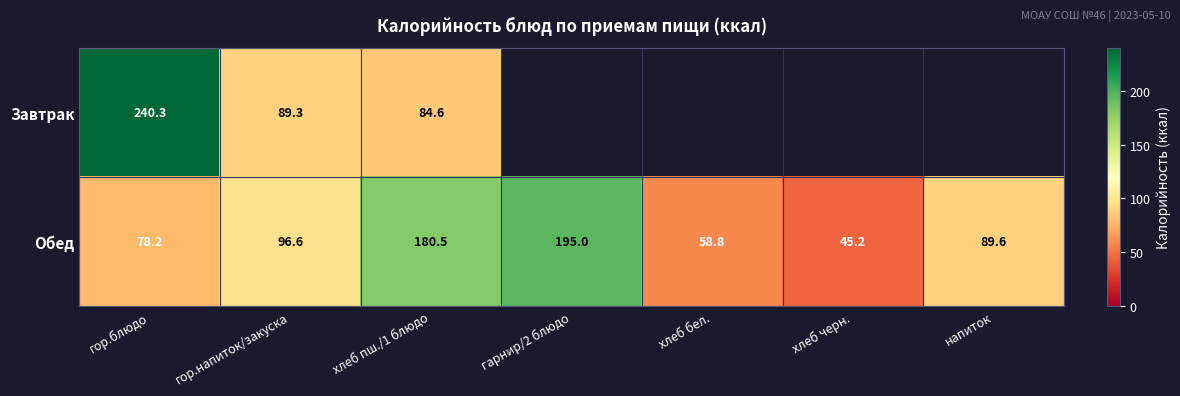

The value of Обед at хлеб черн. is 45.2. True or false?

True